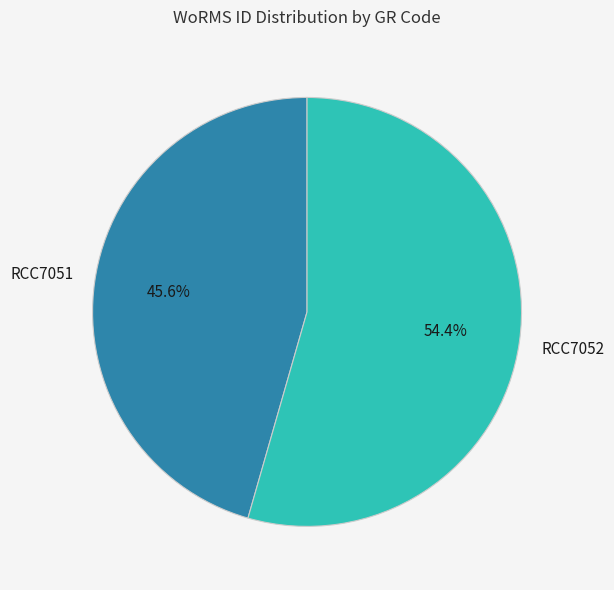

Which slice is the smallest?

RCC7051